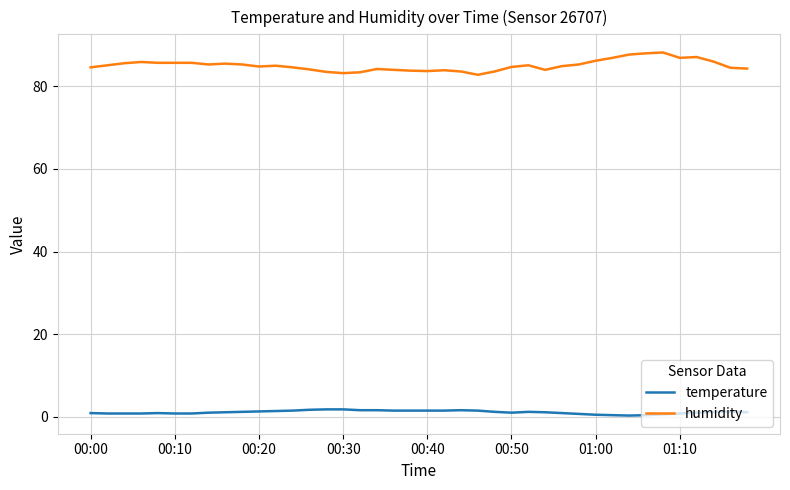

True or false: humidity and temperature intersect in this chart.

False